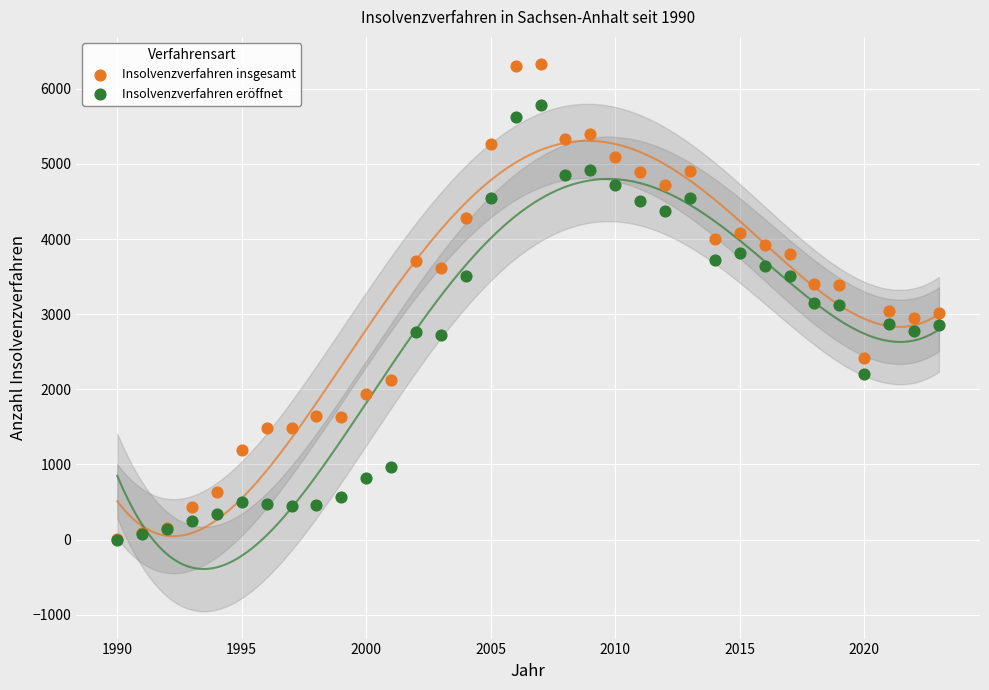

What are all the series names shown in the legend?

Insolvenzverfahren insgesamt, Insolvenzverfahren eröffnet